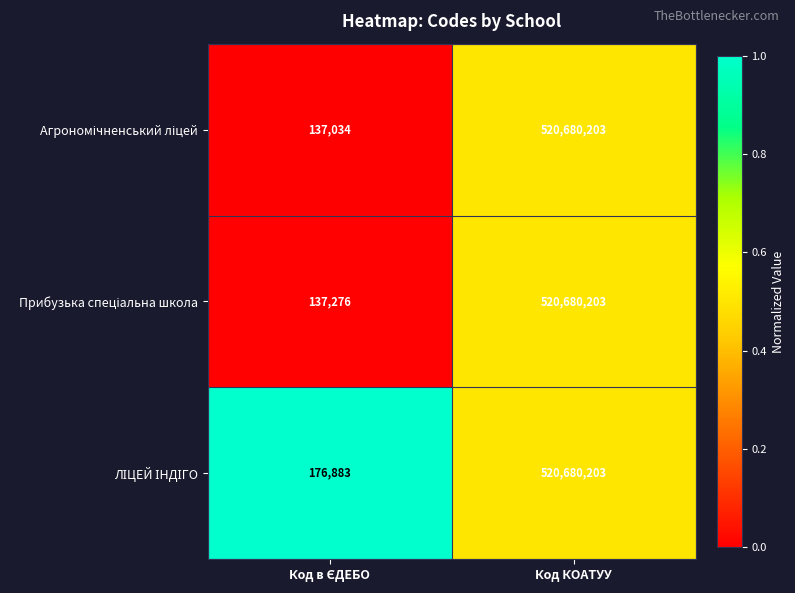

What is the minimum value shown in the chart?

137034